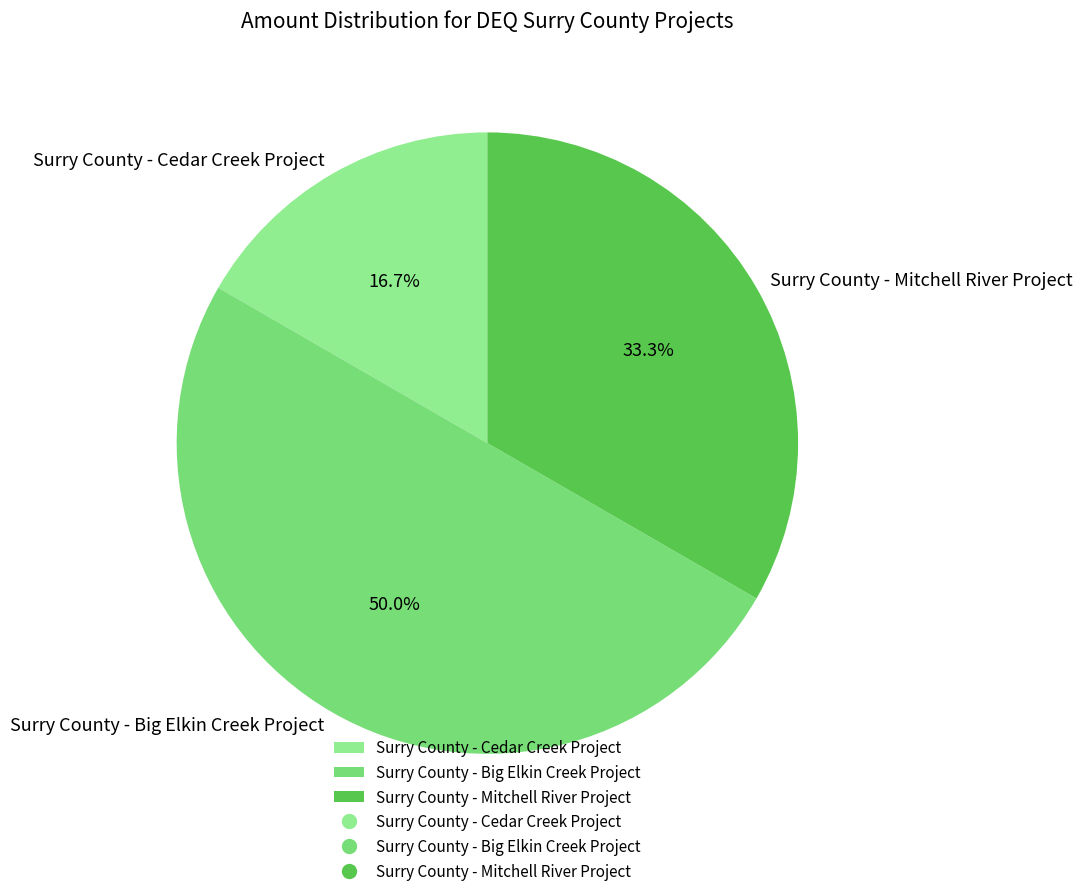

Which has a higher value, Surry County - Big Elkin Creek Project or Surry County - Mitchell River Project?

Surry County - Big Elkin Creek Project